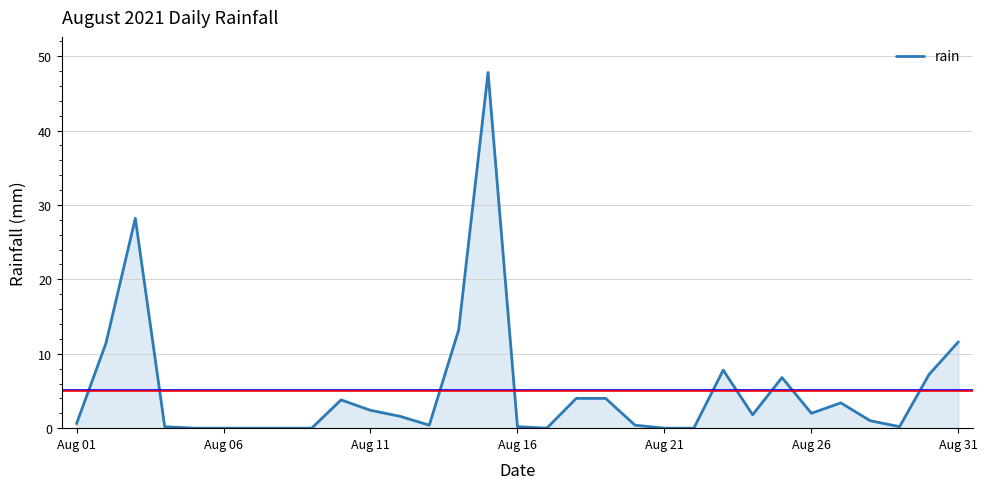

What is the difference between the maximum and minimum values?

47.8